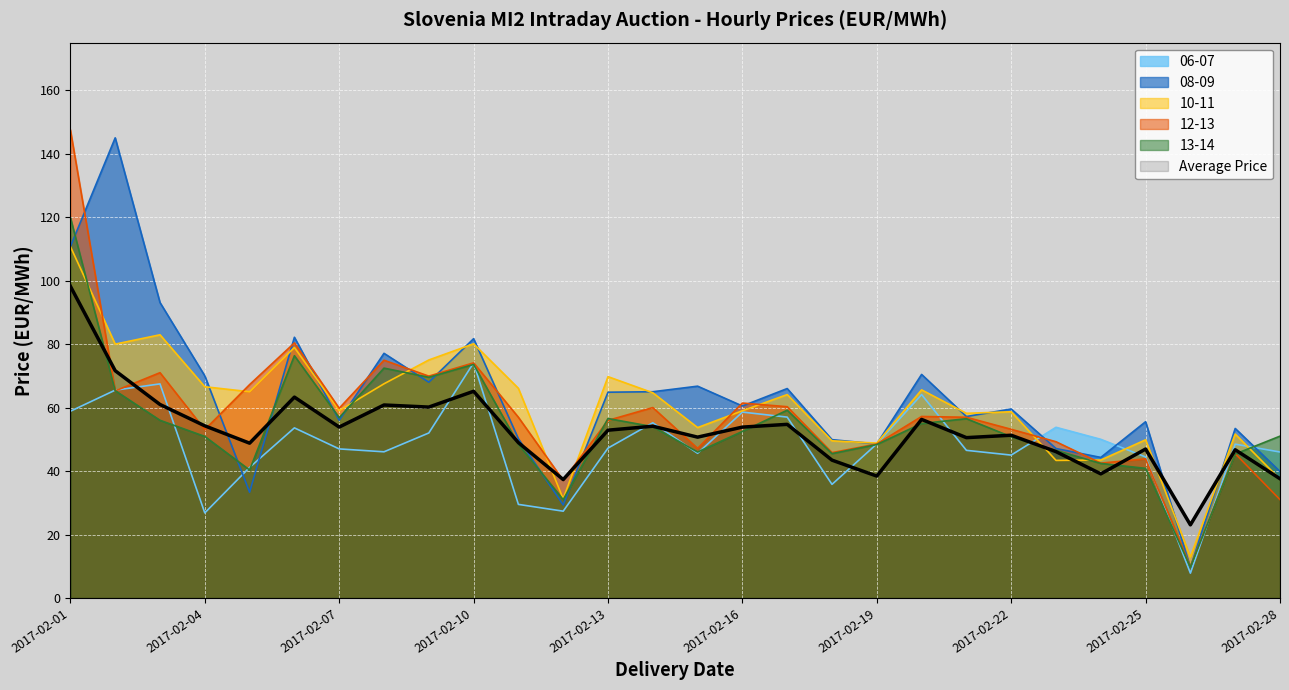

What is the difference between the maximum and minimum values in the 10-11 series?

97.8